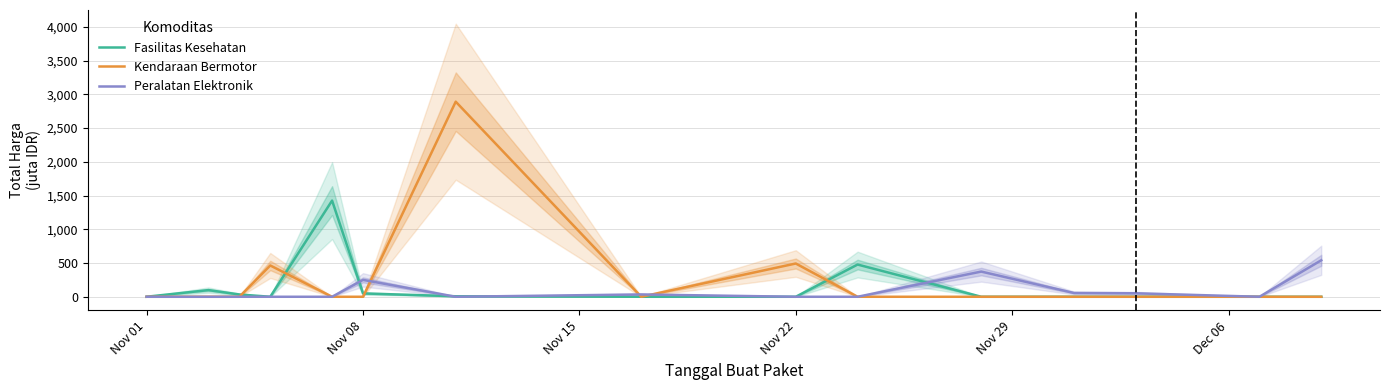

How many positive values does the Fasilitas Kesehatan series have?

7